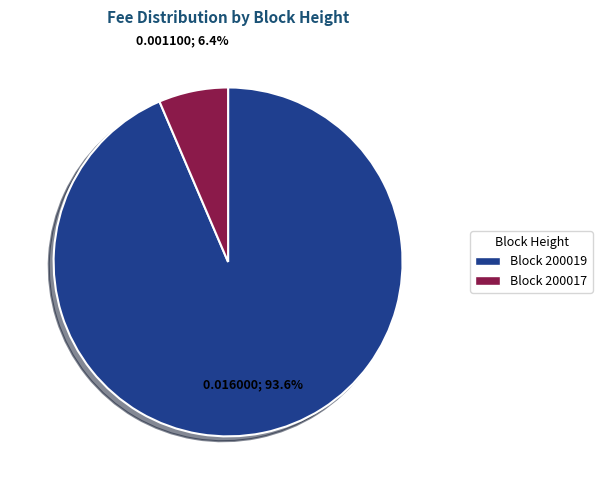

Rank the categories by value from lowest to highest.

Block 200017, Block 200019